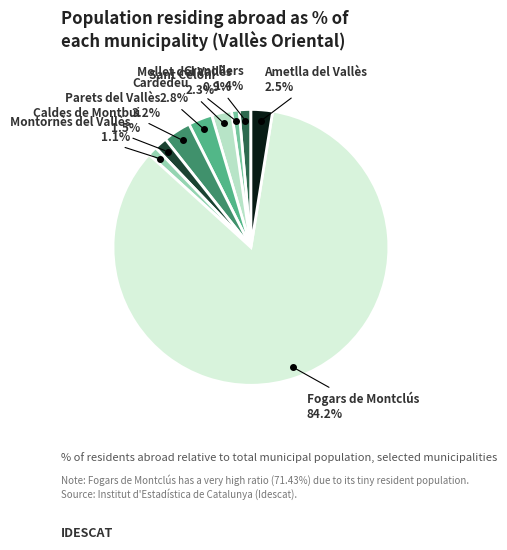

Is there a majority slice in this chart?

Yes